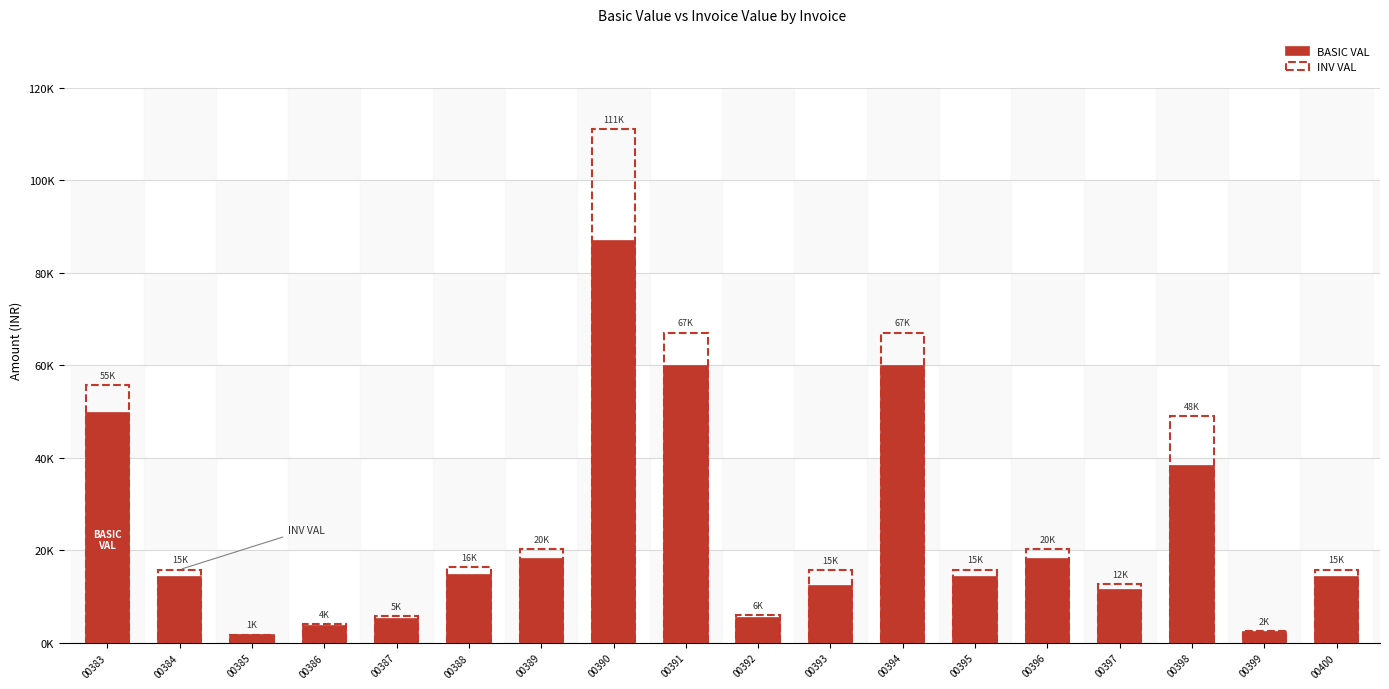

Does the chart contain any negative values?

No